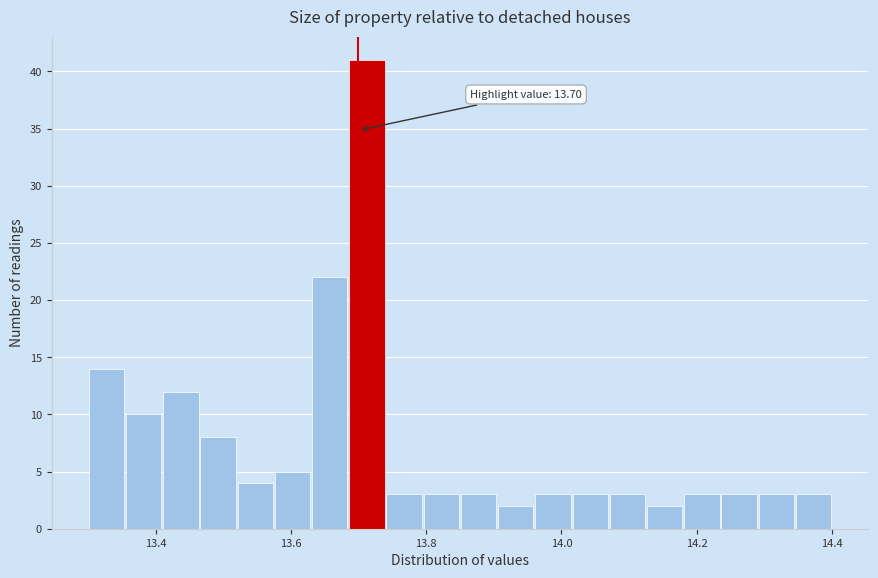

Around what value on the x-axis is the tallest bar? Give the approximate position of its centre, as read against the axis.

13.72